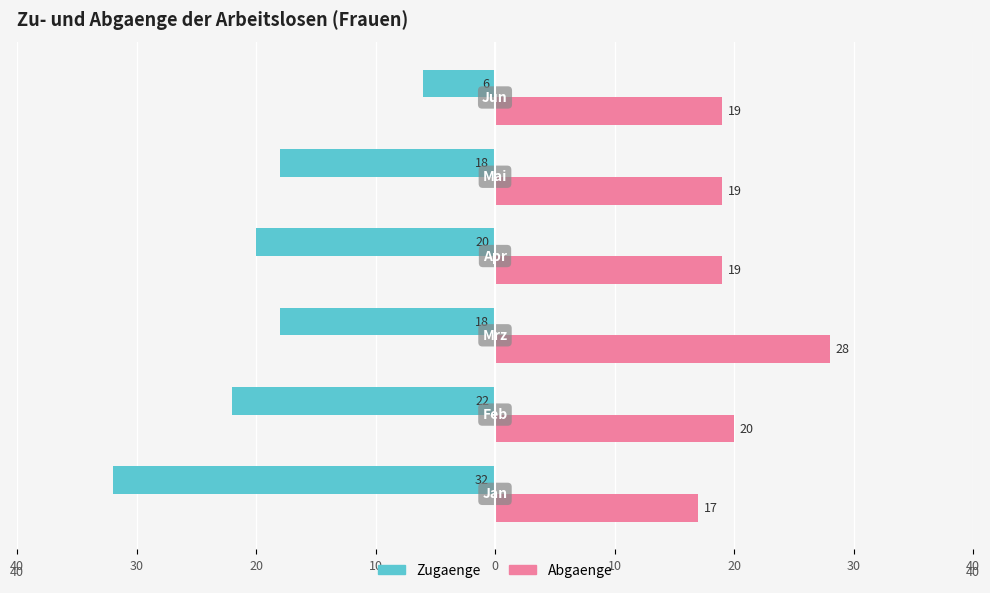

Does the chart contain stacked bars?

No